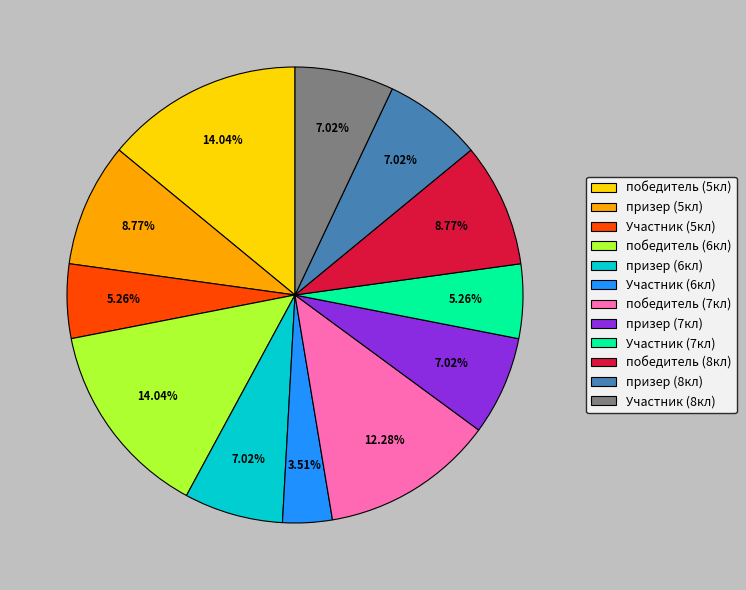

Do победитель (8кл) and Участник (8кл) together represent more than half of the pie?

No